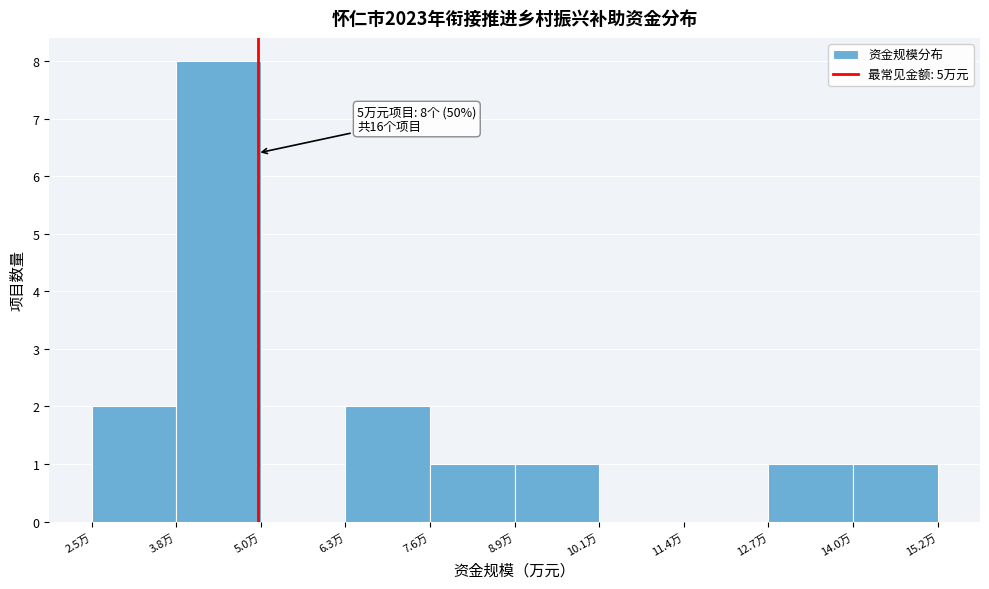

Over which range of the x-axis is the bar tallest?

3.8 to 5.0